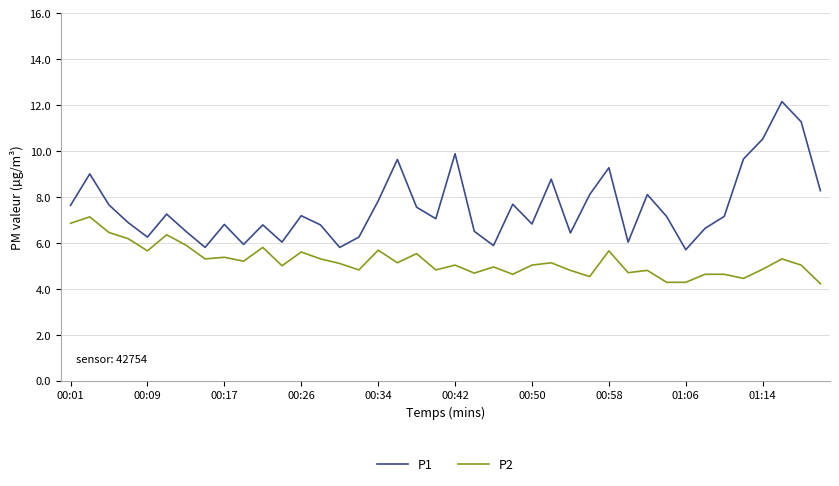

True or false: P1 and P2 cross at least once.

False